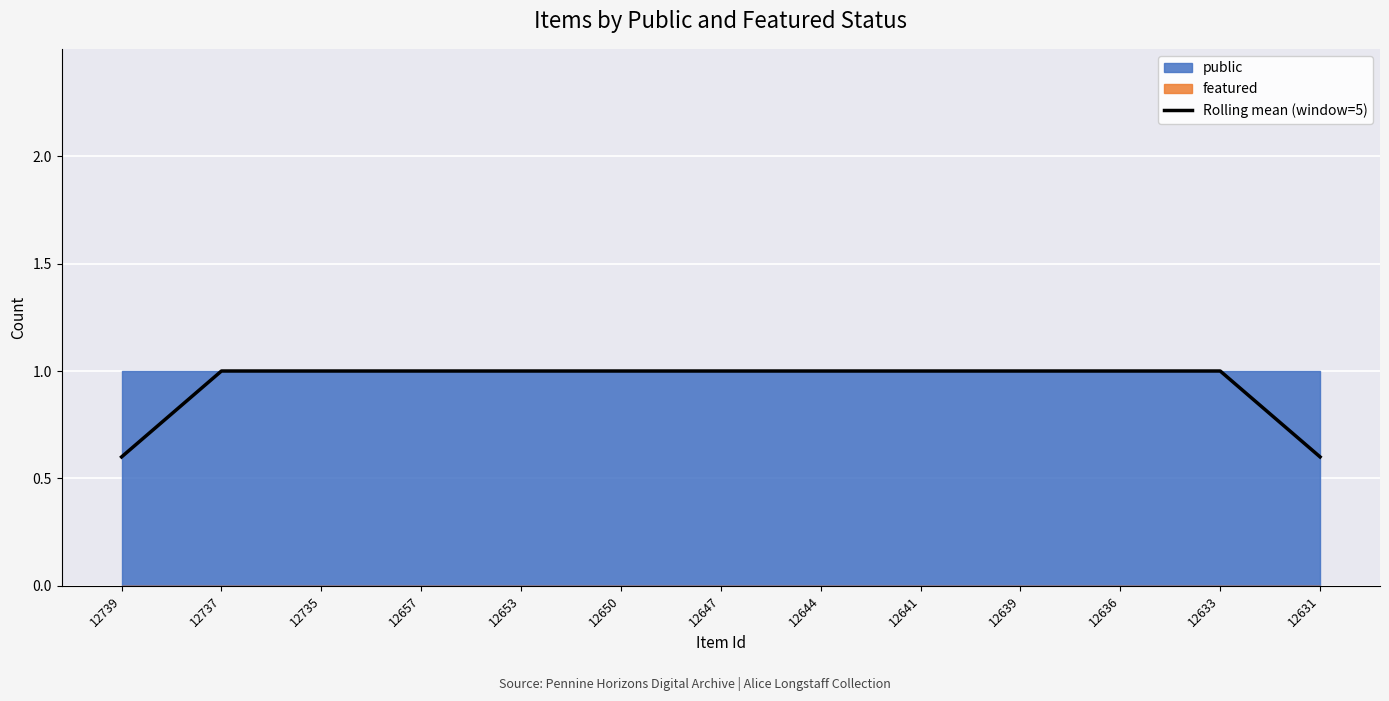

The Rolling mean (window=5) series shows 1.4 at 12657. True or false?

False